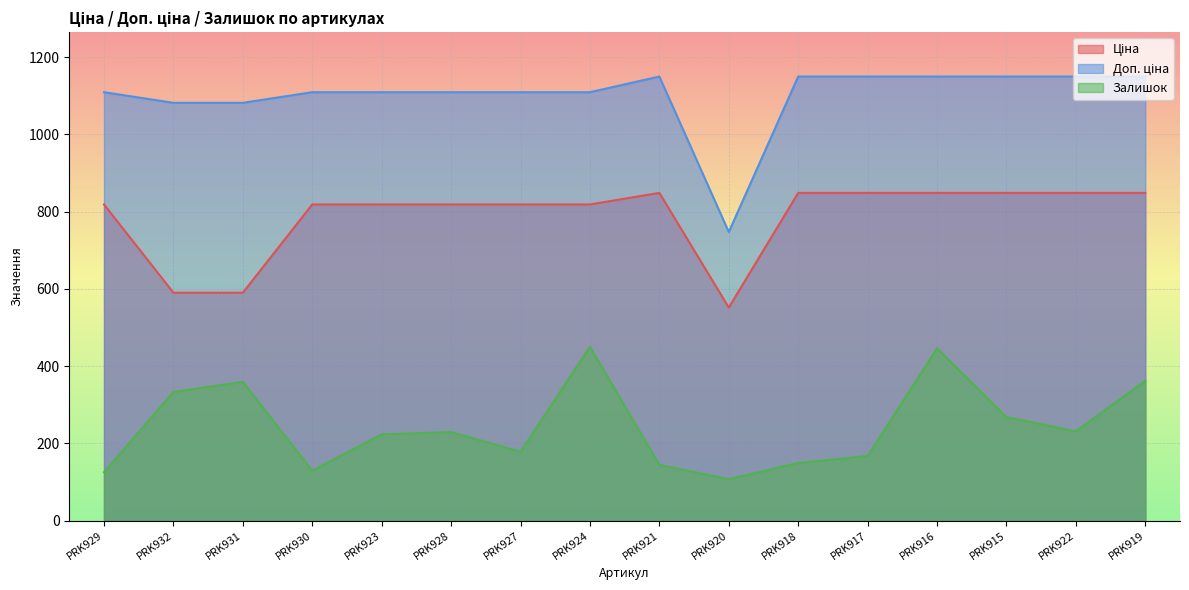

How many lines are shown in the chart?

3